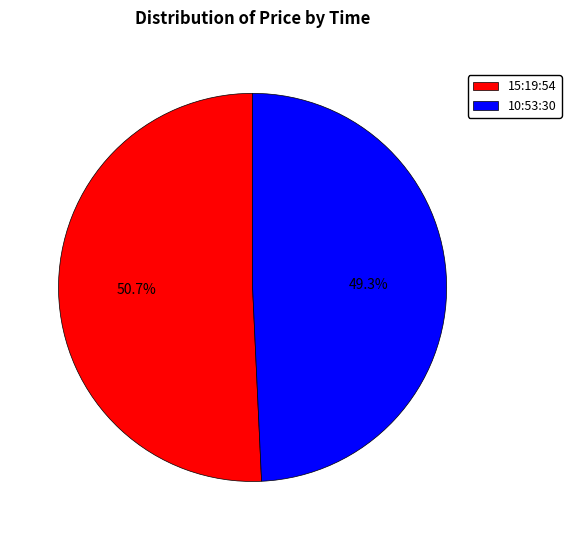

What percentage is the 15:19:54 slice, to the nearest percent?

51%